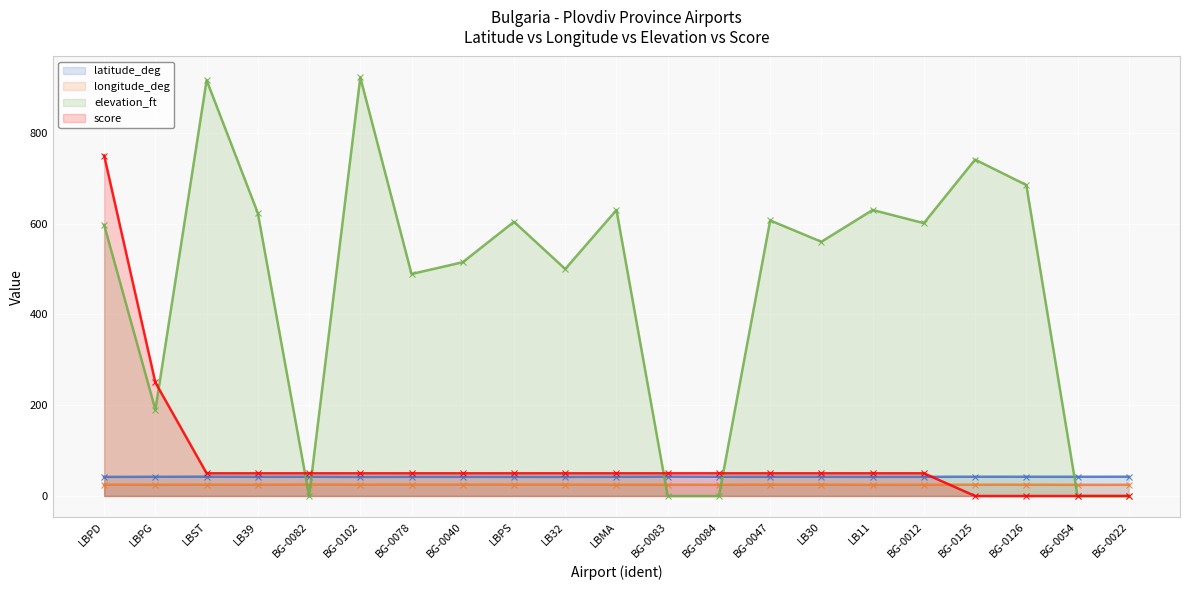

What position from the left is LB39?

4